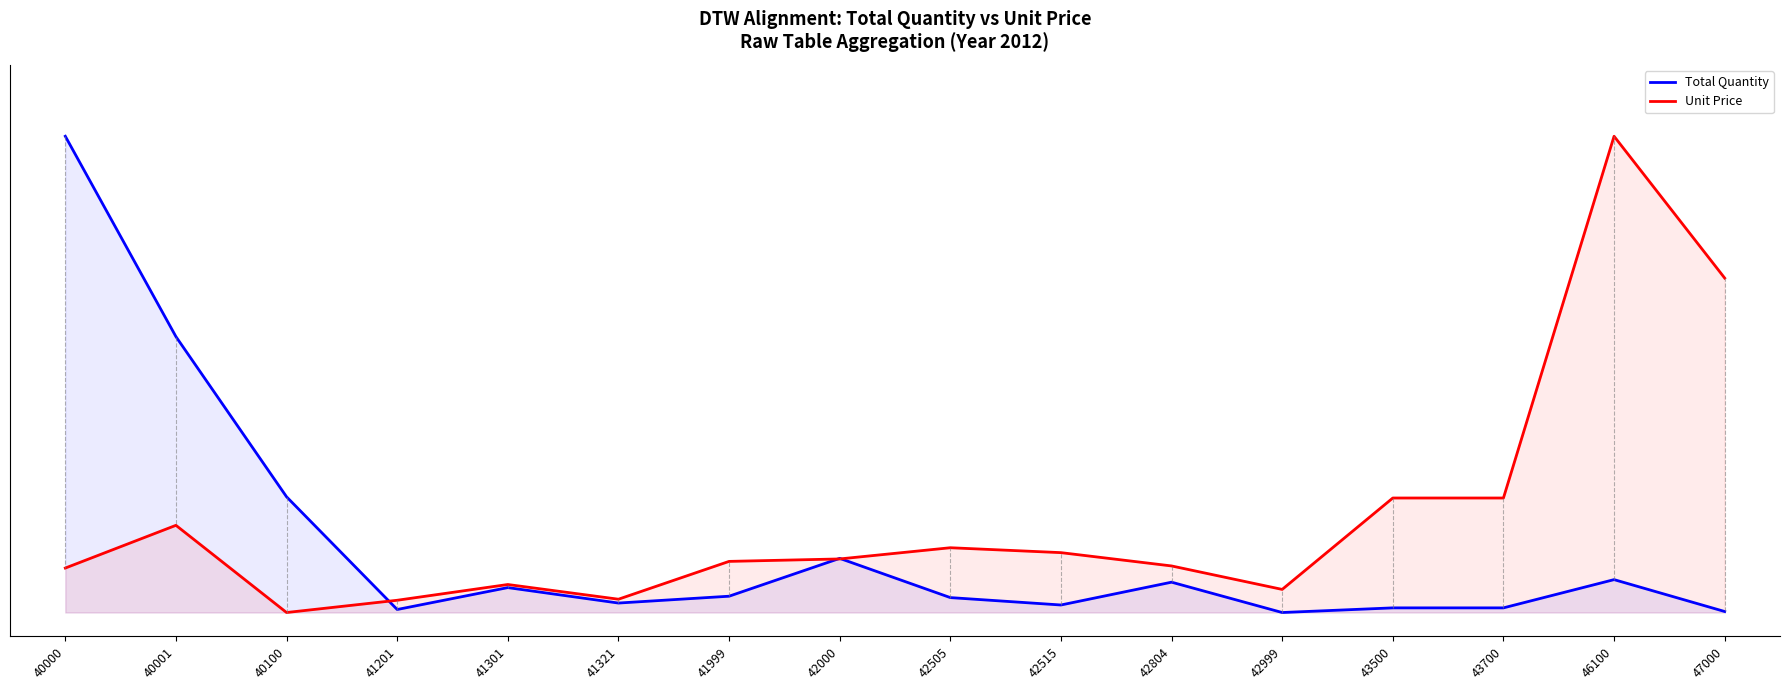

What is the difference between the second highest and second lowest values in the Unit Price series?

0.7